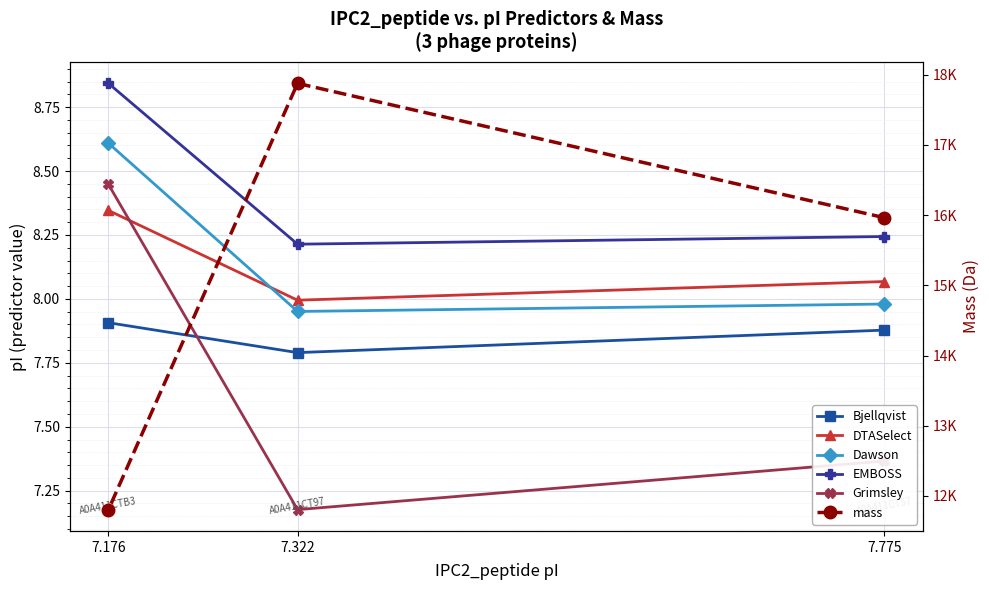

At which category is the sum across all series the highest?

7.322